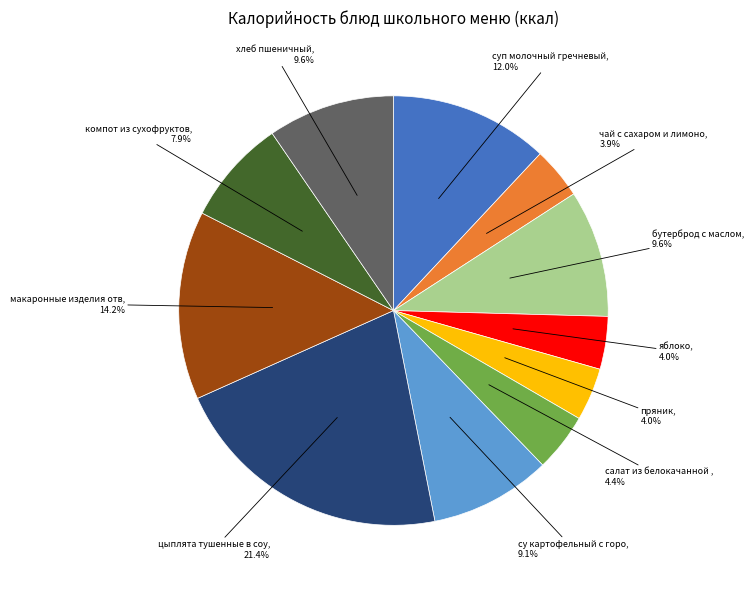

Does any single category account for the majority?

No